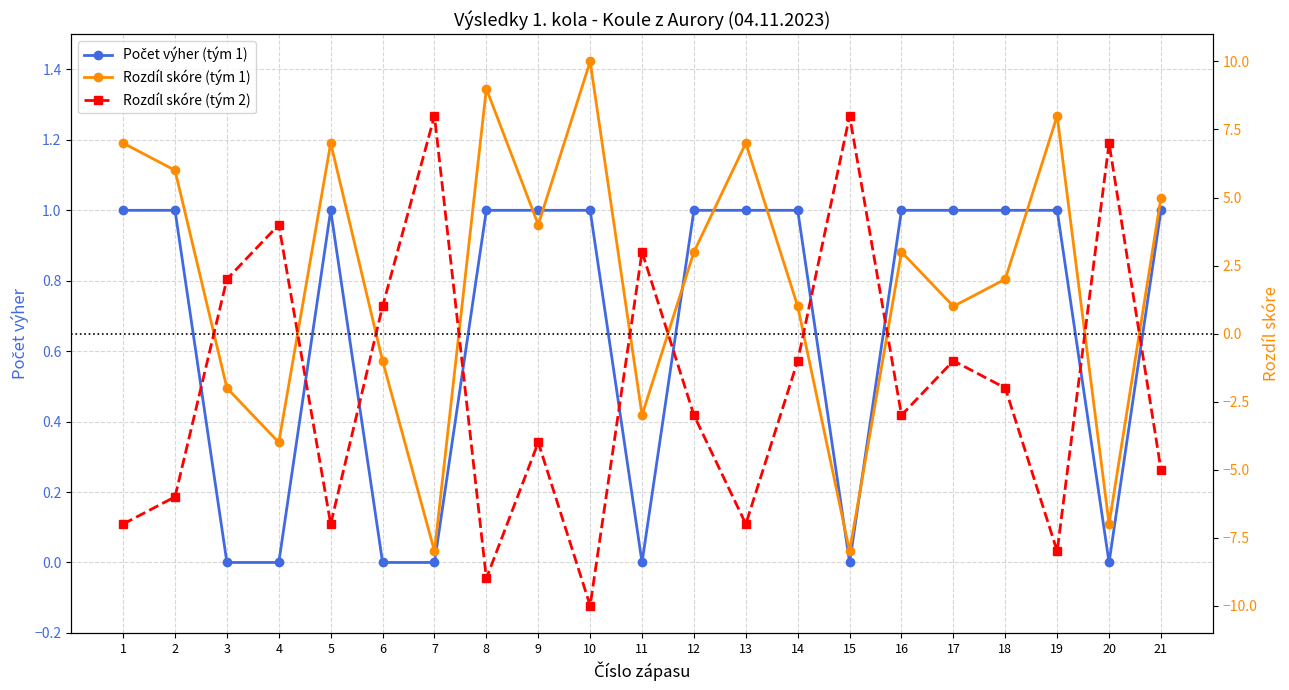

What is the value of the Rozdíl skóre (tým 2) point at the 21st from the left?

-5